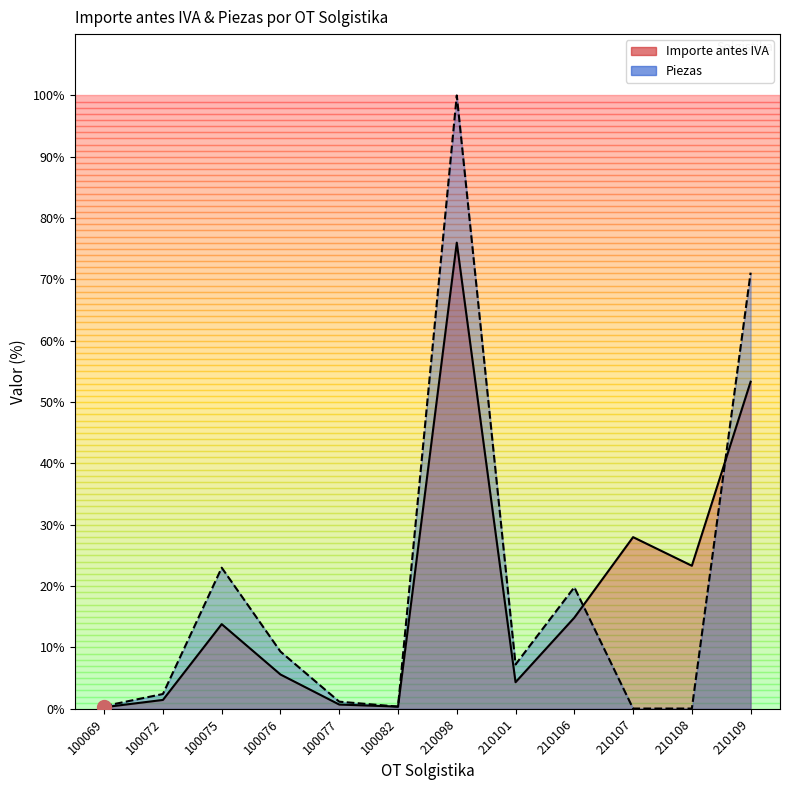

Reading left to right, list all the values displayed in this chart.

Importe antes IVA: 100069=0.3	100072=1.4	100075=13.8	100076=5.6	100077=0.7	100082=0.4	210098=76.0	210101=4.3	210106=14.9	210107=28.0	210108=23.3	210109=53.3
Piezas: 100069=0.4	100072=2.4	100075=23.0	100076=9.3	100077=1.2	100082=0.4	210098=100.0	210101=7.2	210106=19.8	210107=0.0	210108=0.0	210109=71.1